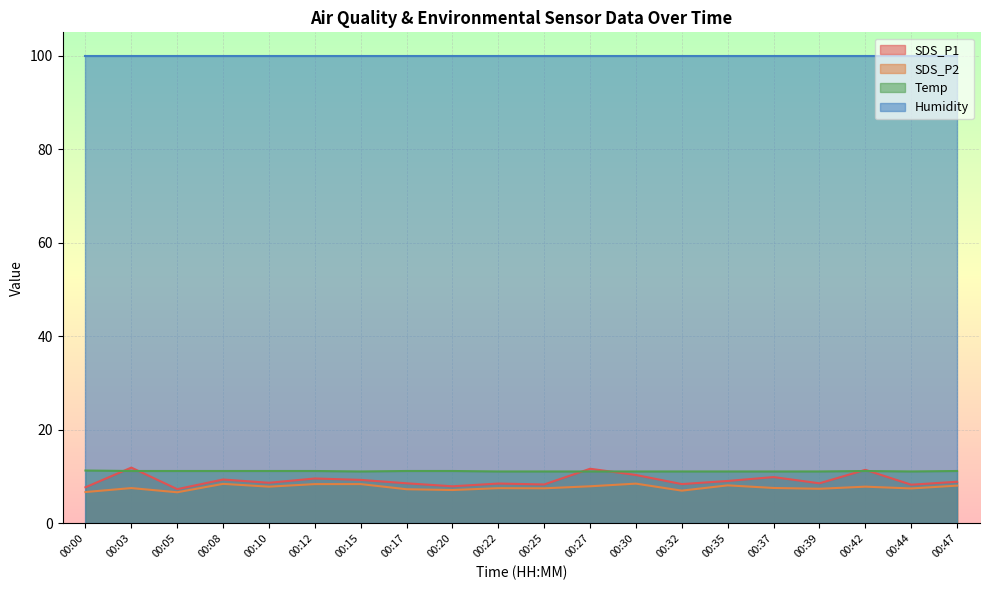

Is the value of SDS_P2 at 00:37 greater than the value of SDS_P1 at 00:10?

No